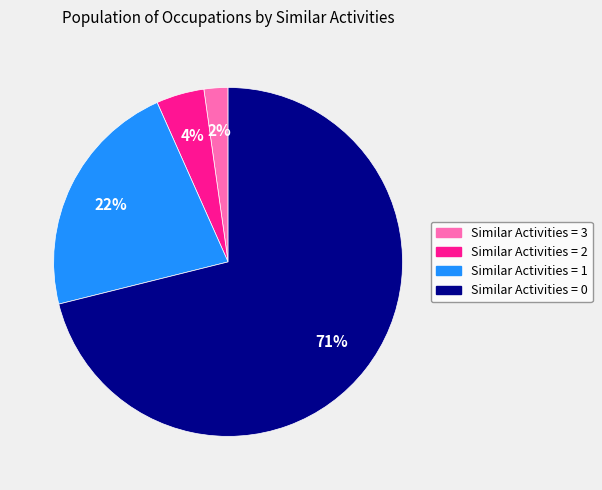

Combined, do Similar Activities = 3 and Similar Activities = 2 account for over 50%?

No